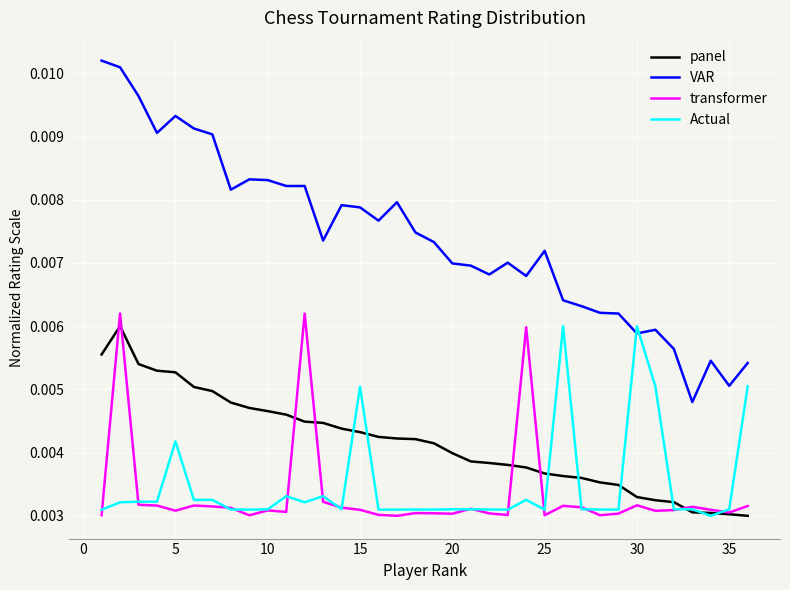

True or false: VAR and transformer cross at least once.

False